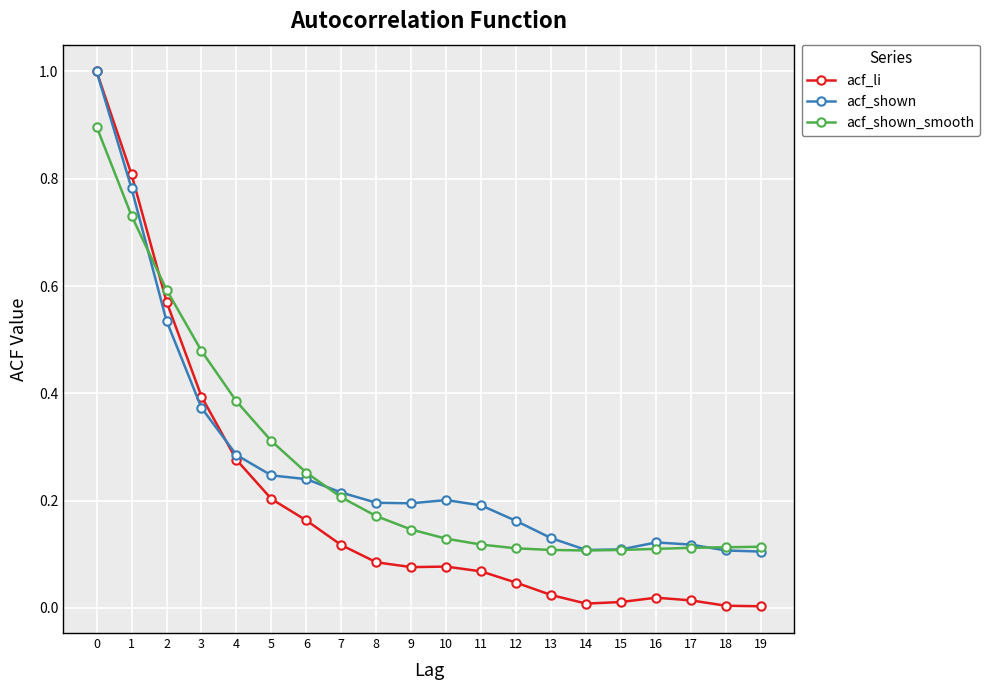

Is it true that acf_li equals 0.2 at 5?

True